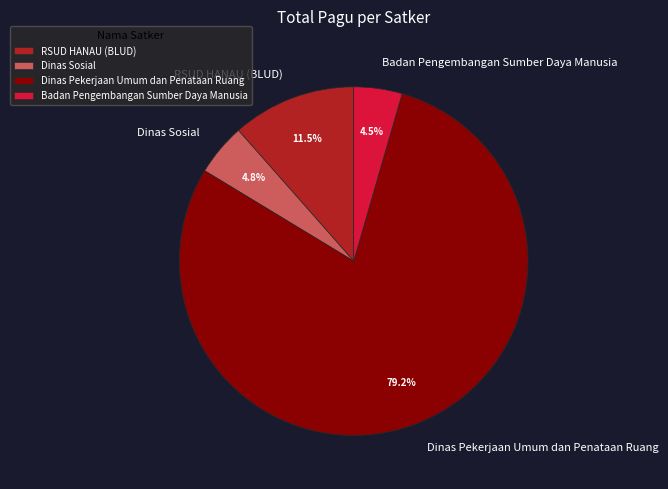

Approximately how many times larger is the value at Dinas Sosial compared to Badan Pengembangan Sumber Daya Manusia?

1.1